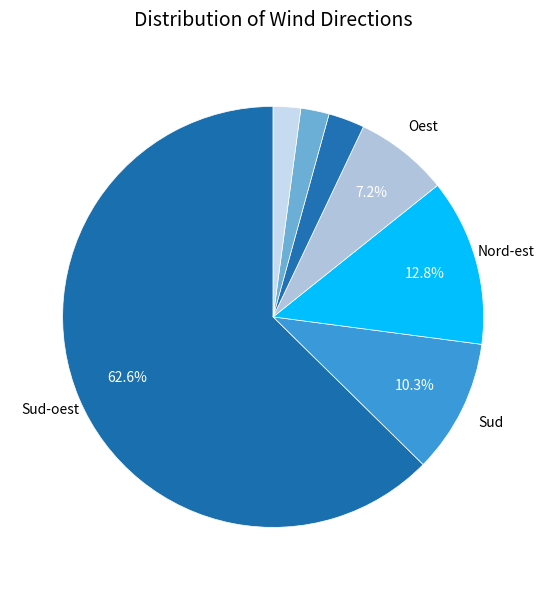

Which slice represents more than half of the pie?

Sud-oest